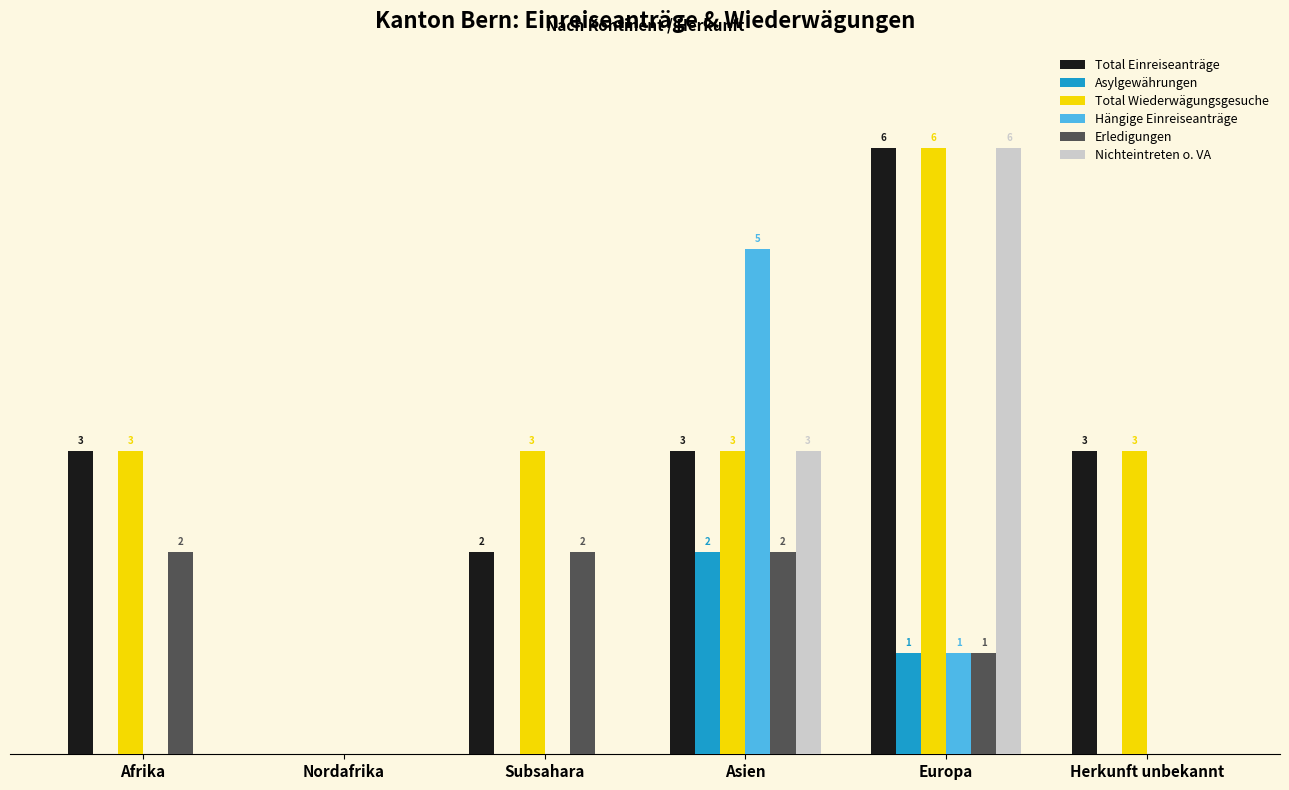

Which series changed the most between Asien and Herkunft unbekannt?

Hängige Einreiseanträge